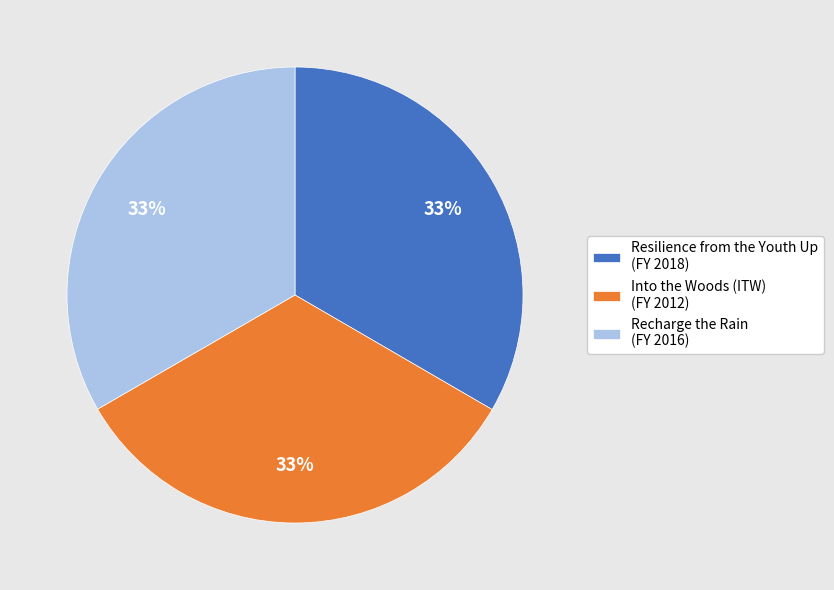

To the nearest percent, what portion does Into the Woods (ITW) (FY 2012) represent?

33%